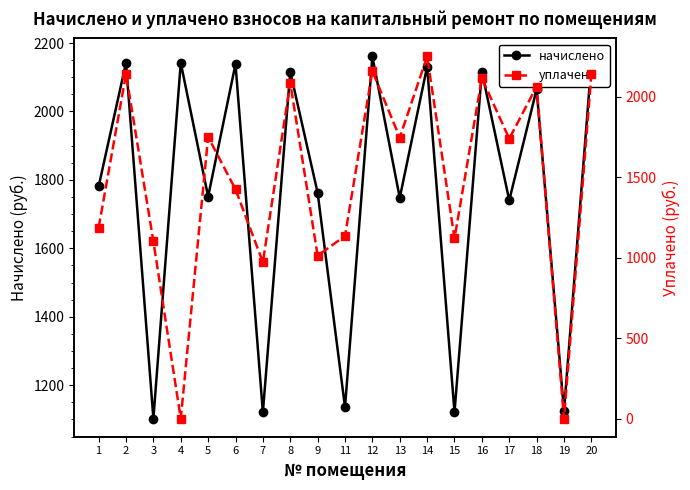

What are all the series names shown in the legend?

начислено, уплачено